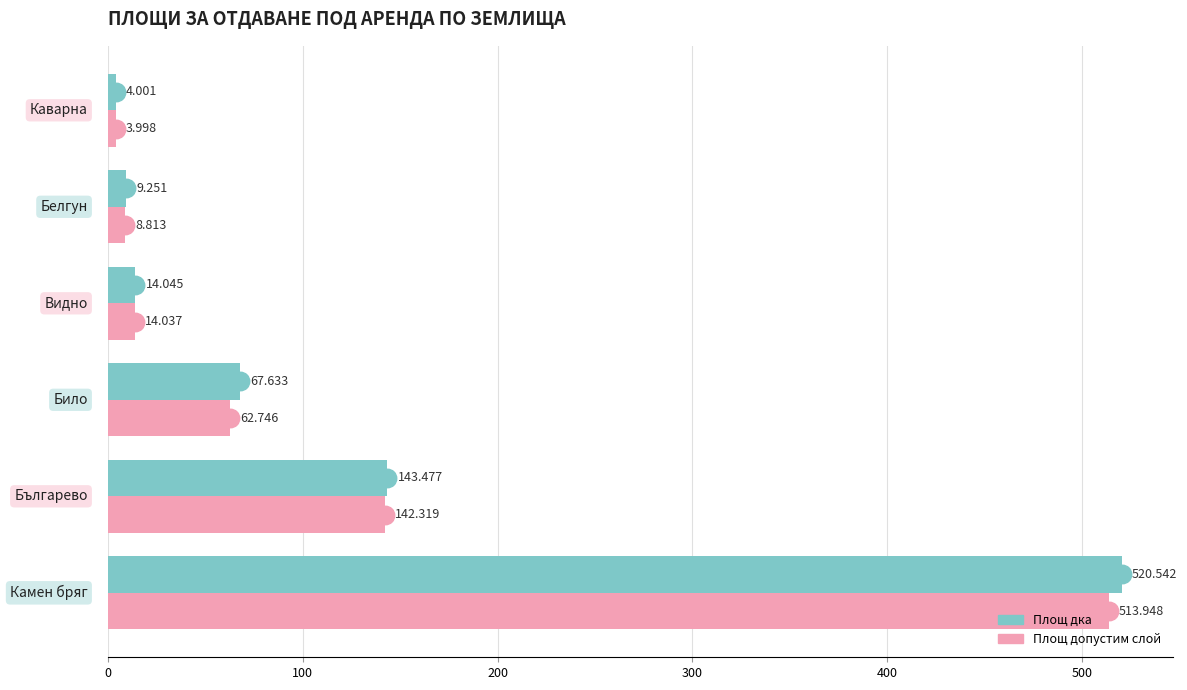

Which series has the largest total across all categories?

Площ дка